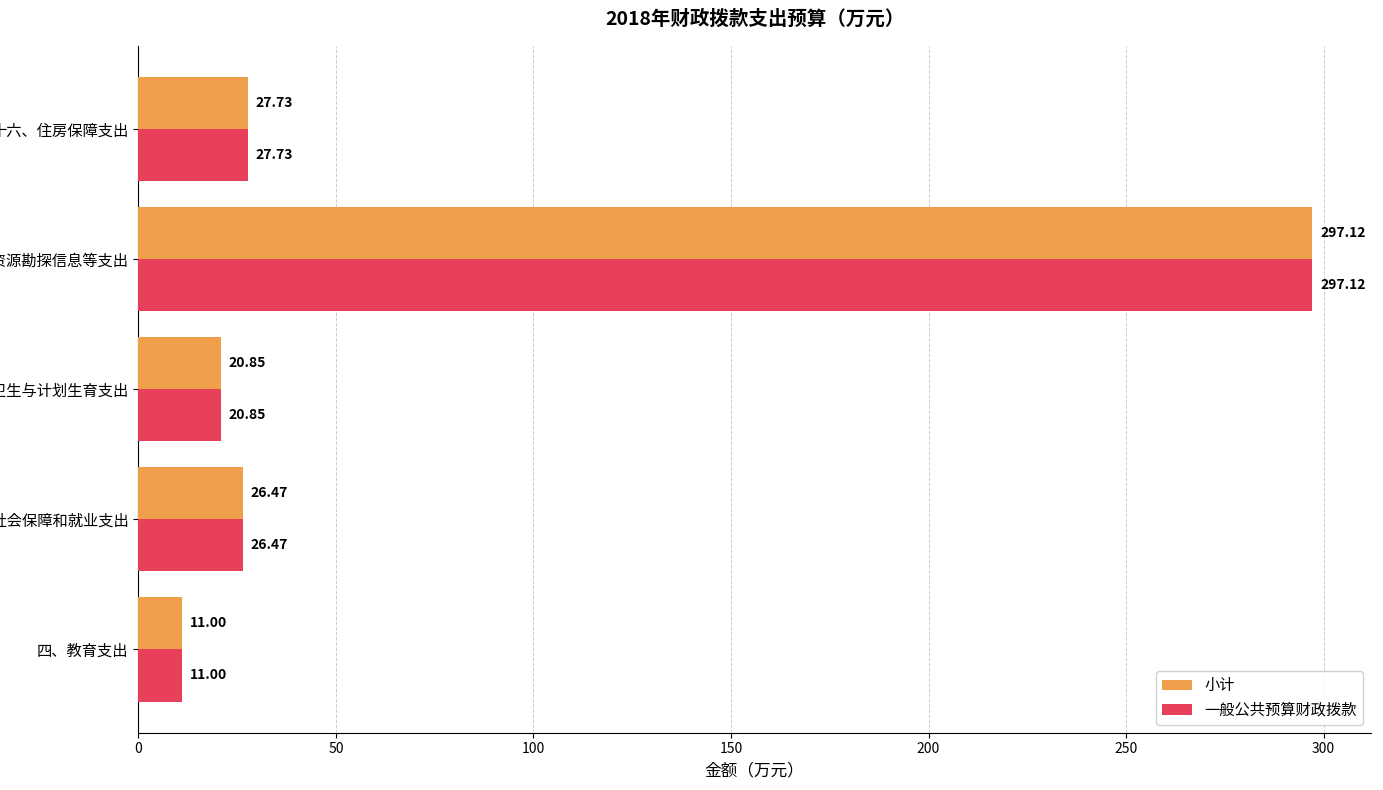

What is the total value across all series at 十六、住房保障支出?

55.5